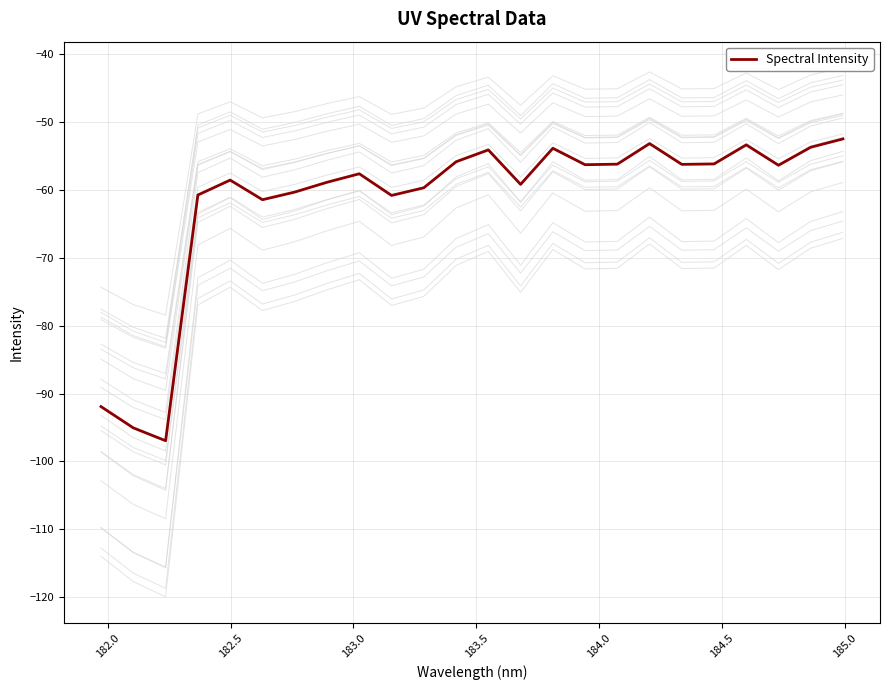

How many lines are shown in the chart?

1